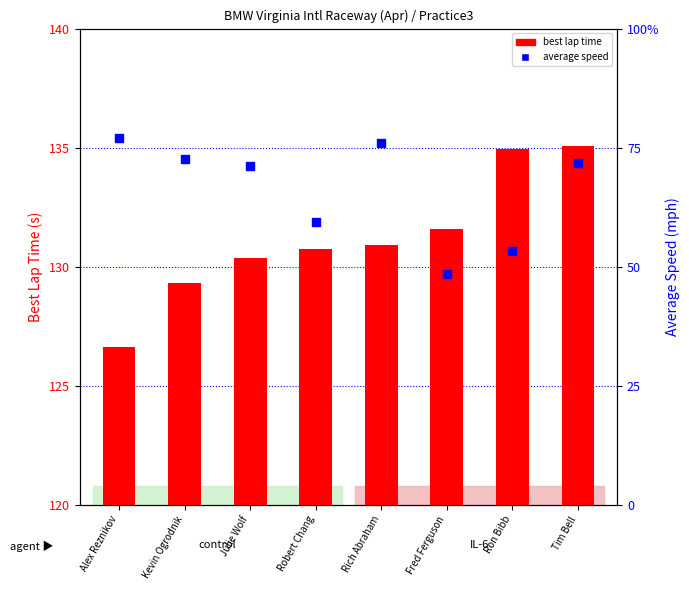

Which series reaches the minimum Y coordinate?

average speed